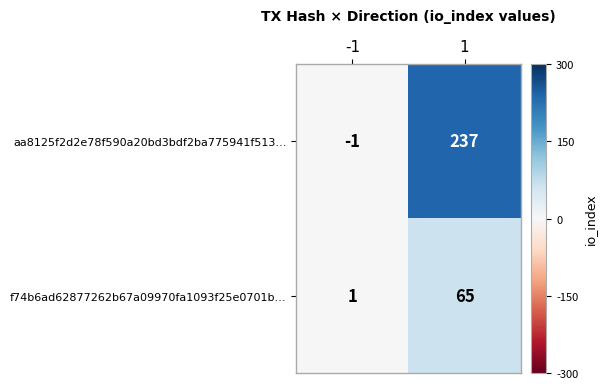

Which category has the highest value across all series?

1